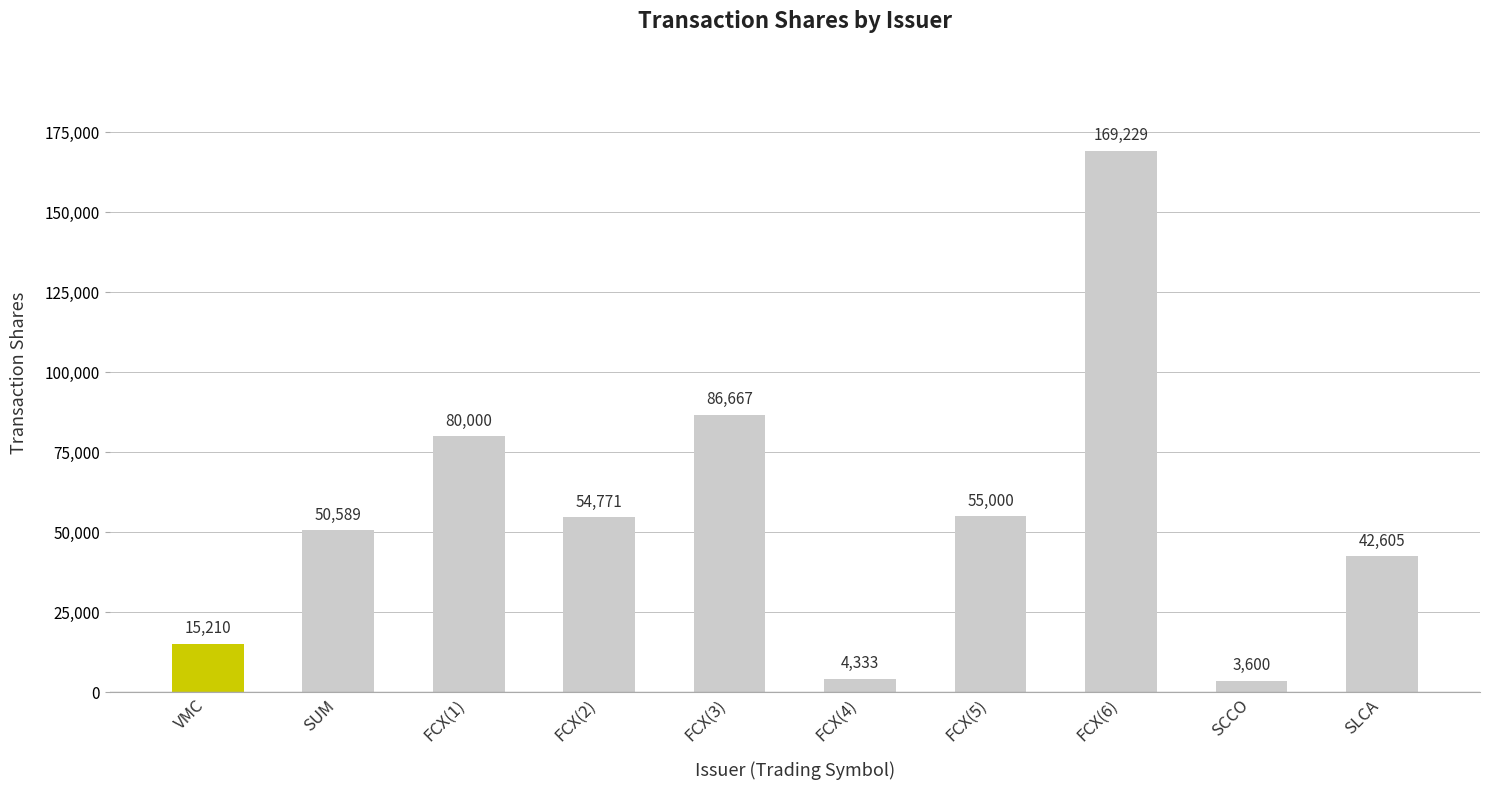

At which category does the chart reach its peak across all series?

FCX(6)